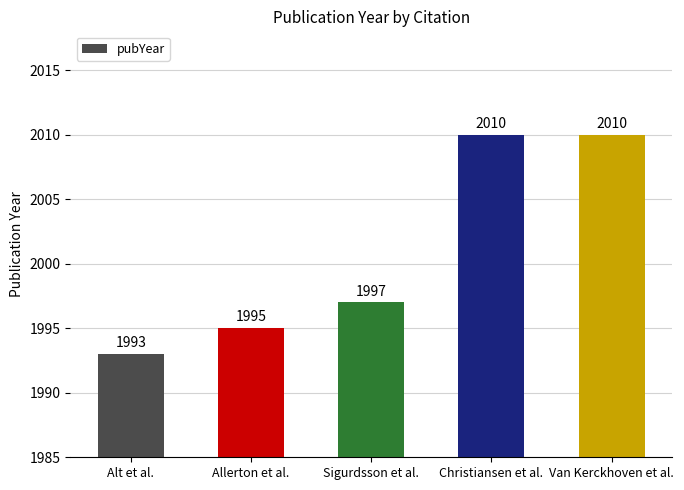

What is the label of the 3rd bar from the right?

Sigurdsson et al.